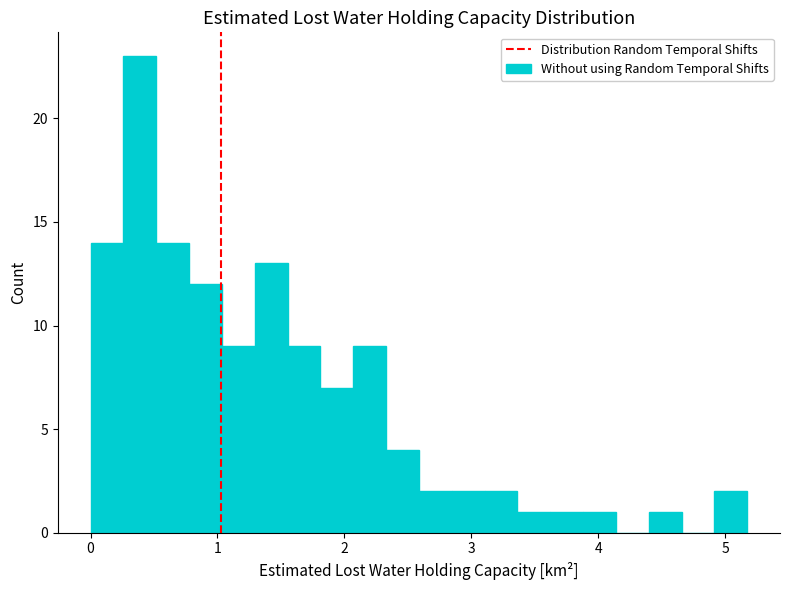

Read against the x-axis, roughly where is the centre of the tallest bar?

0.4